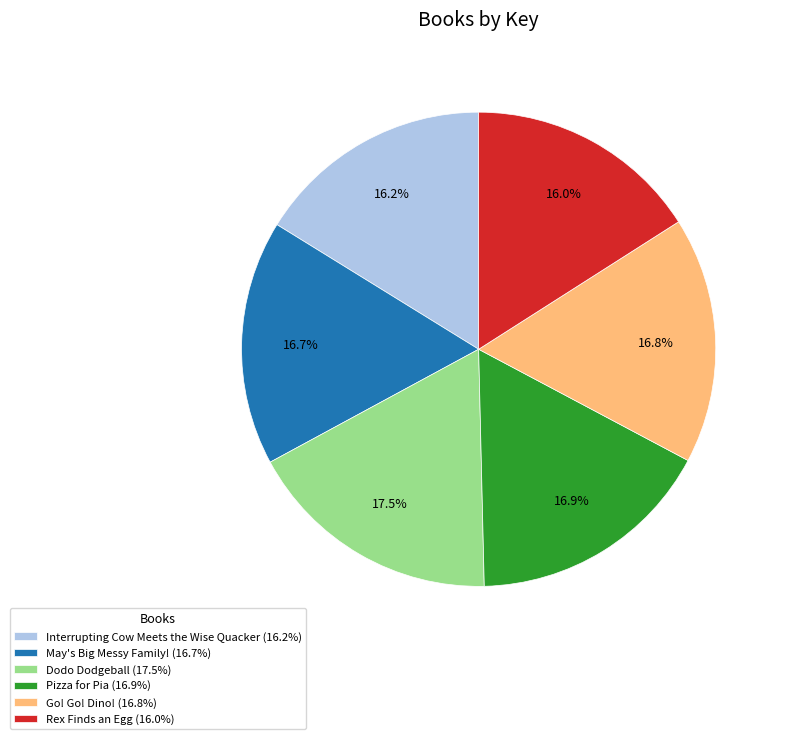

Is there a majority slice in this chart?

No